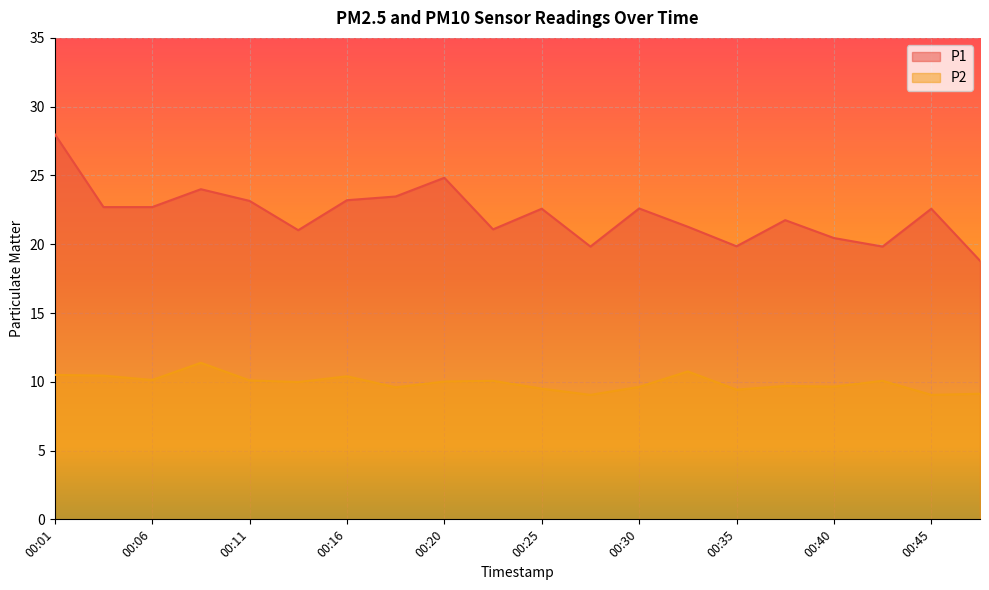

Where does the P1 series first go above 22?

00:01